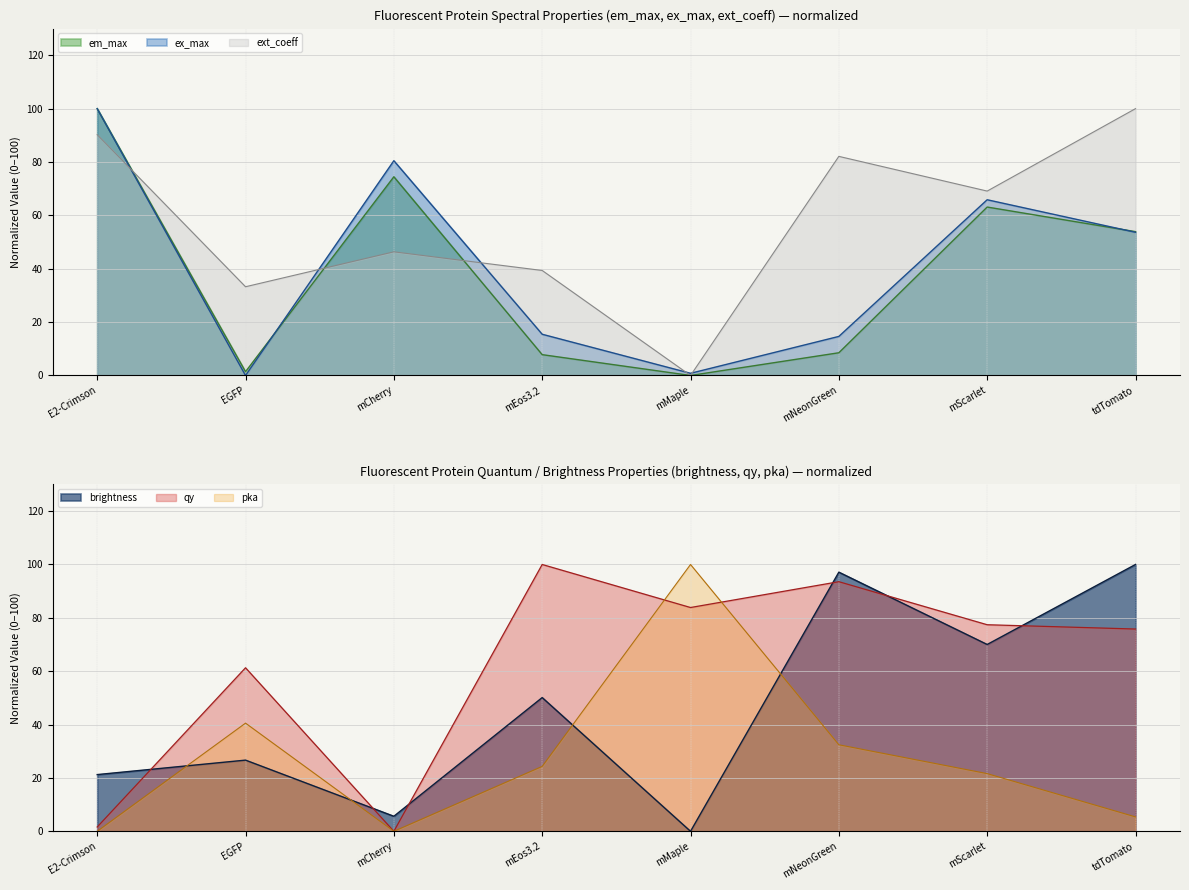

Reading right to left, transcribe all the data shown in this chart.

brightness: 100.0	70.0	97.1	0.0	50.1	5.6	26.7	21.3
em_max: 53.9	63.1	8.5	0.0	7.8	74.5	1.4	100.0
ex_max: 53.7	65.9	14.6	0.8	15.4	80.5	0.0	100.0
ext_coeff: 100.0	69.1	82.1	0.0	39.3	46.3	33.3	90.2
qy: 75.8	77.4	93.5	83.9	100.0	0.0	61.3	1.6
pka: 5.4	21.6	32.4	100.0	24.3	0.0	40.5	0.0